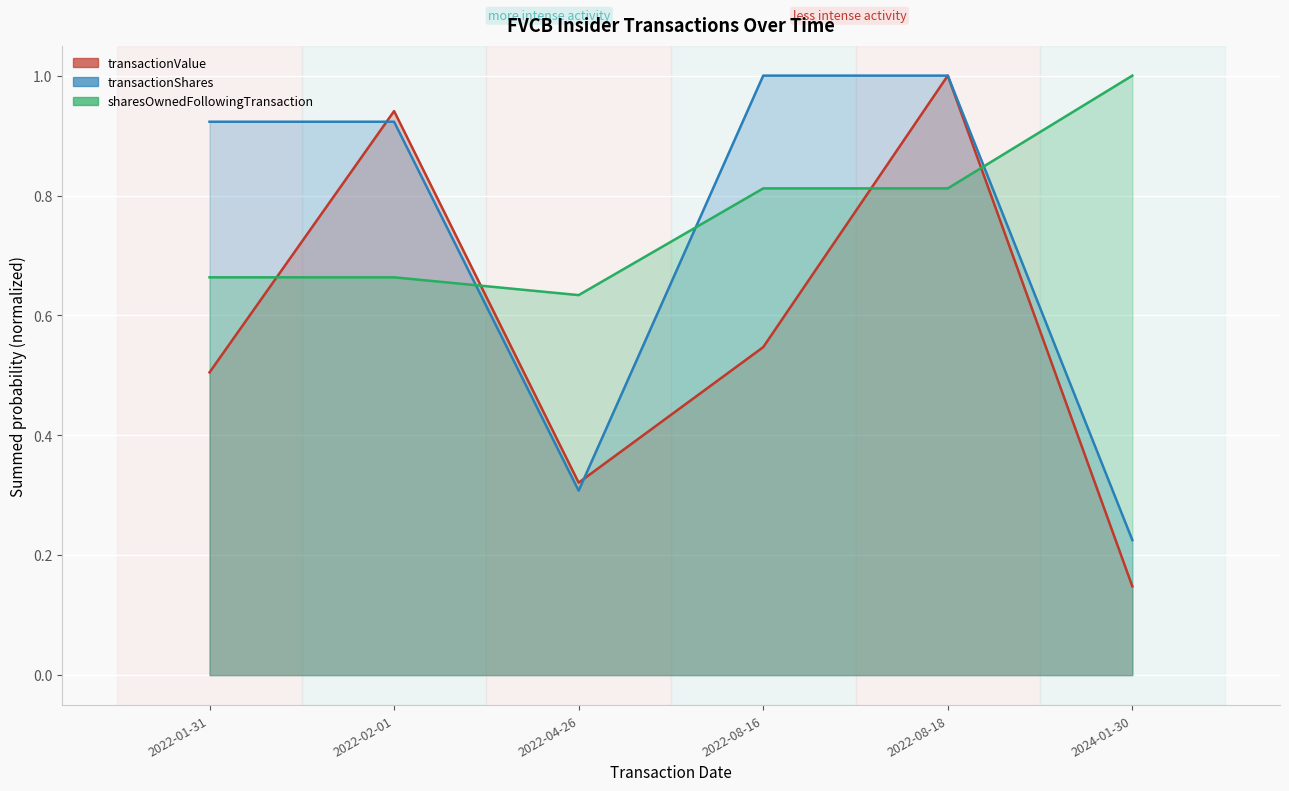

The transactionValue series shows 0.3 at 2022-01-31. True or false?

False